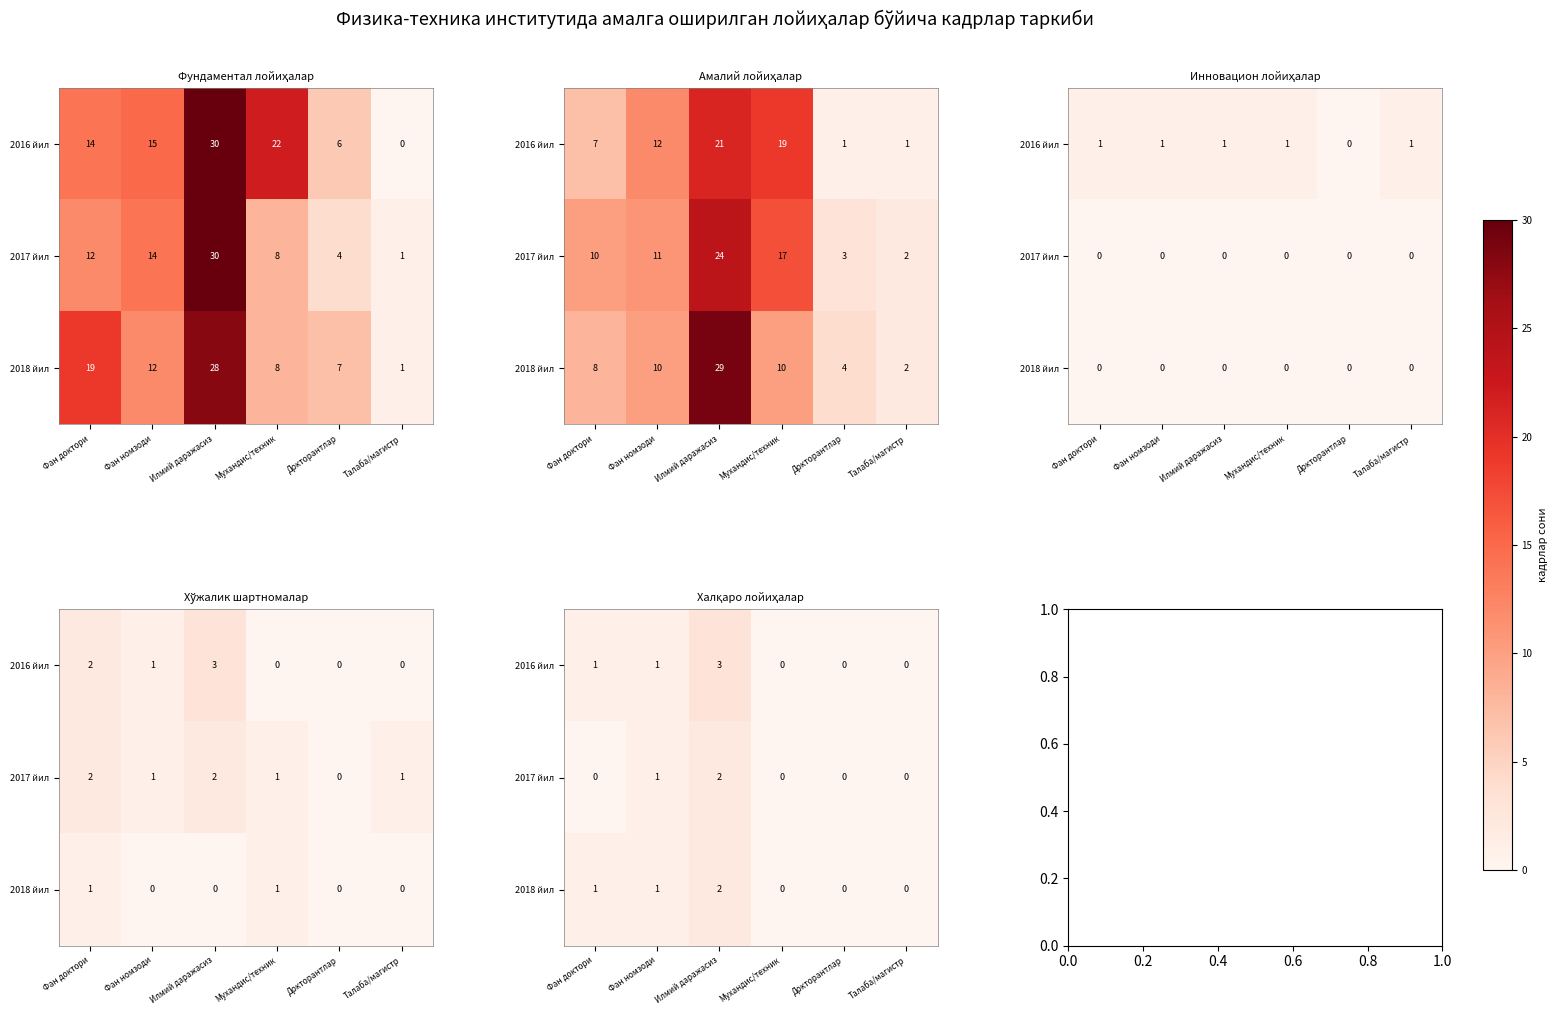

At how many categories does at least one series exceed 2?

1